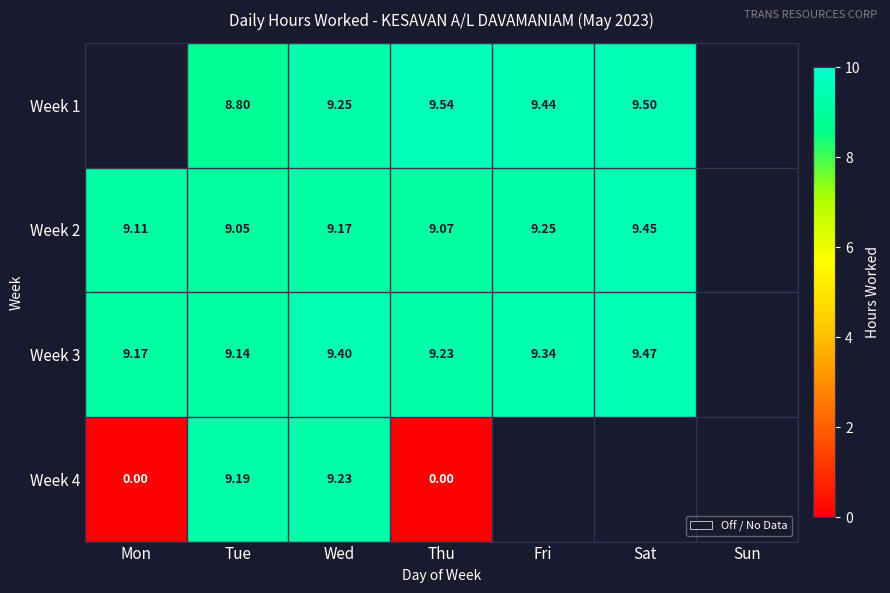

What is the difference between the highest and lowest values at Sat?

0.1